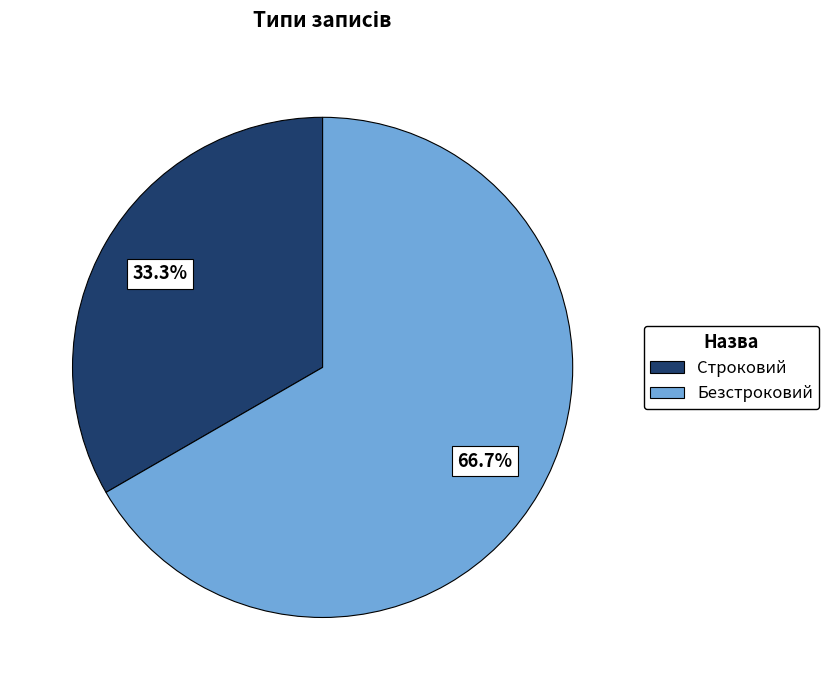

Does Строковий account for over 50% of the chart?

No